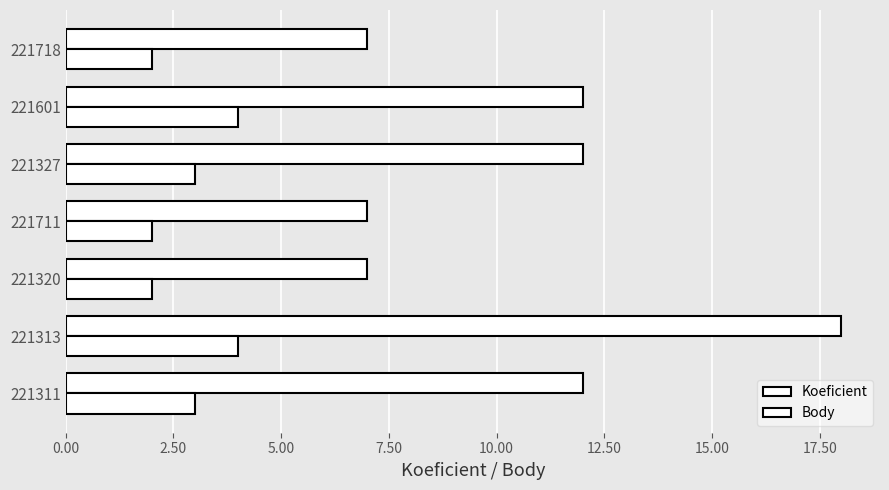

Count the number of categories in the chart.

7